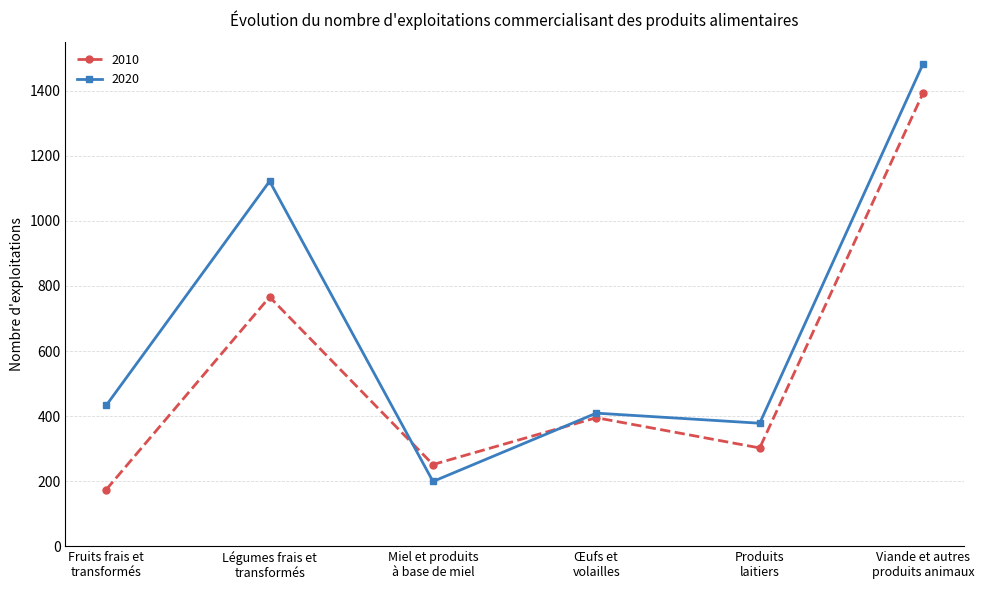

Reading right to left, what are all the values shown in this chart?

2010: 1393	302	395	251	766	174
2020: 1483	378	409	199	1122	433